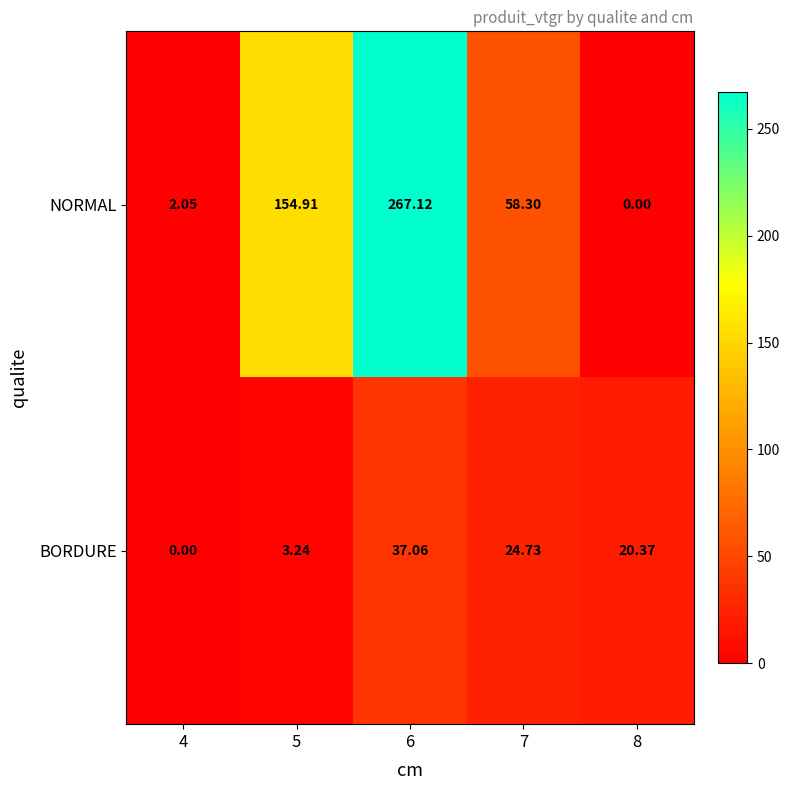

How many values in NORMAL are above zero?

4